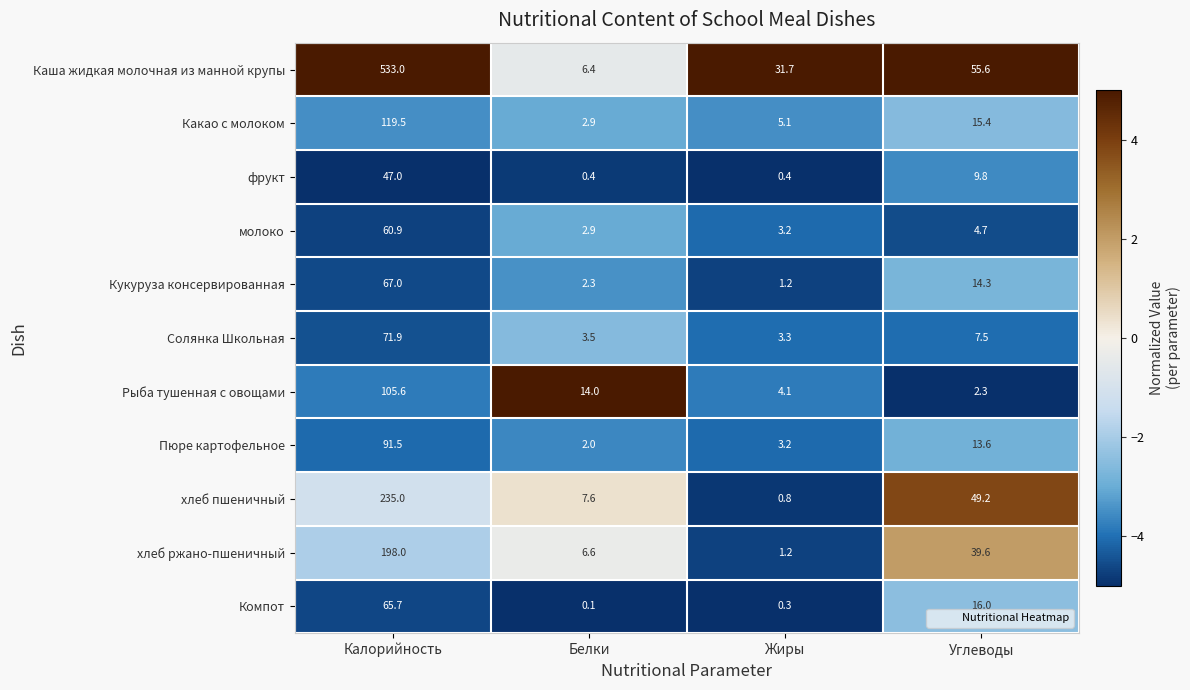

The Кукуруза консервированная series shows 1.5 at Белки. True or false?

False